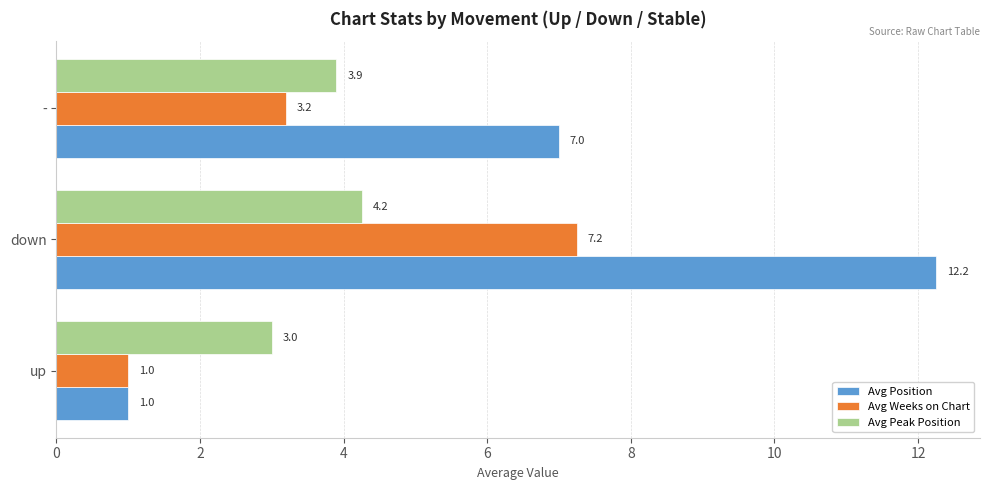

At which label is Avg Position closest to 6?

-